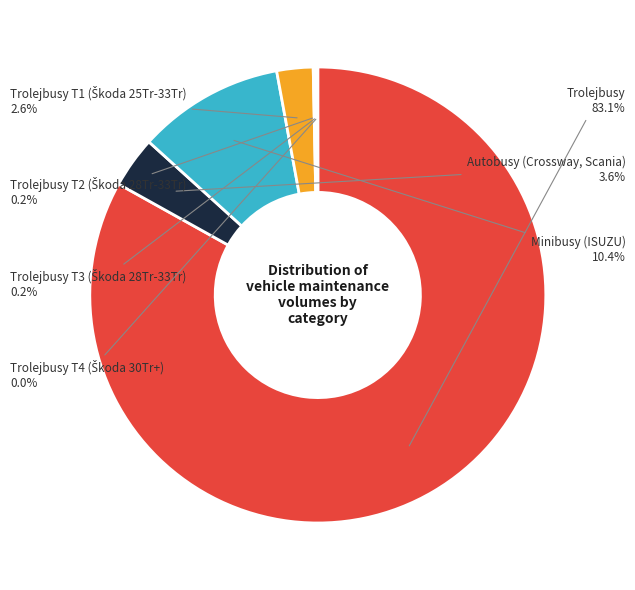

What is the largest slice in the pie chart?

Trolejbusy